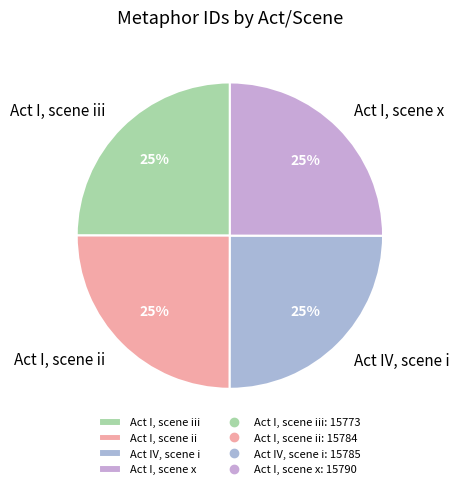

Is it true that Act I, scene iii is 25% of the pie?

True